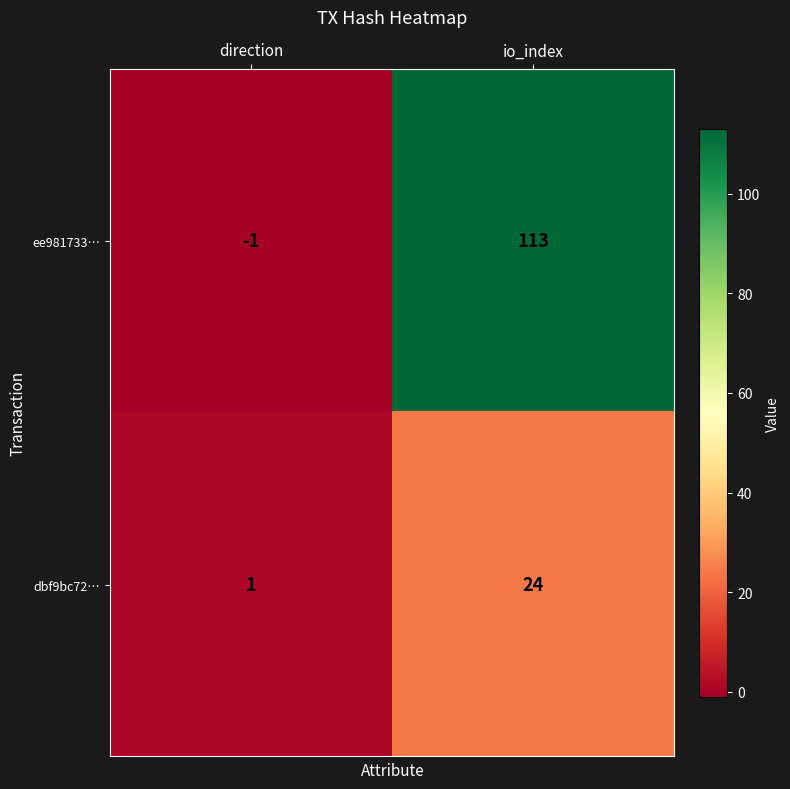

What is the approximate value of ee981733… at io_index, to the nearest 5?

115